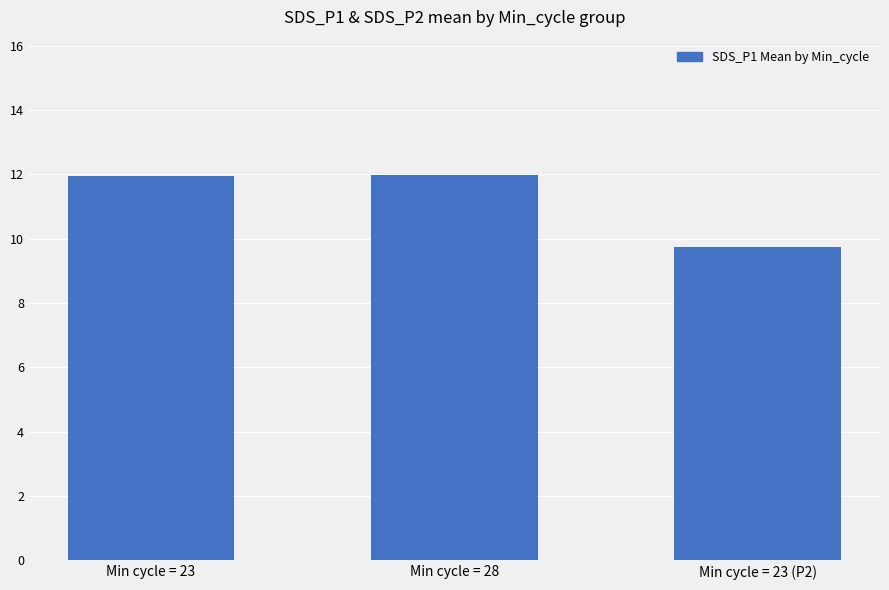

What is the value of the 2nd bar from the left?

12.0